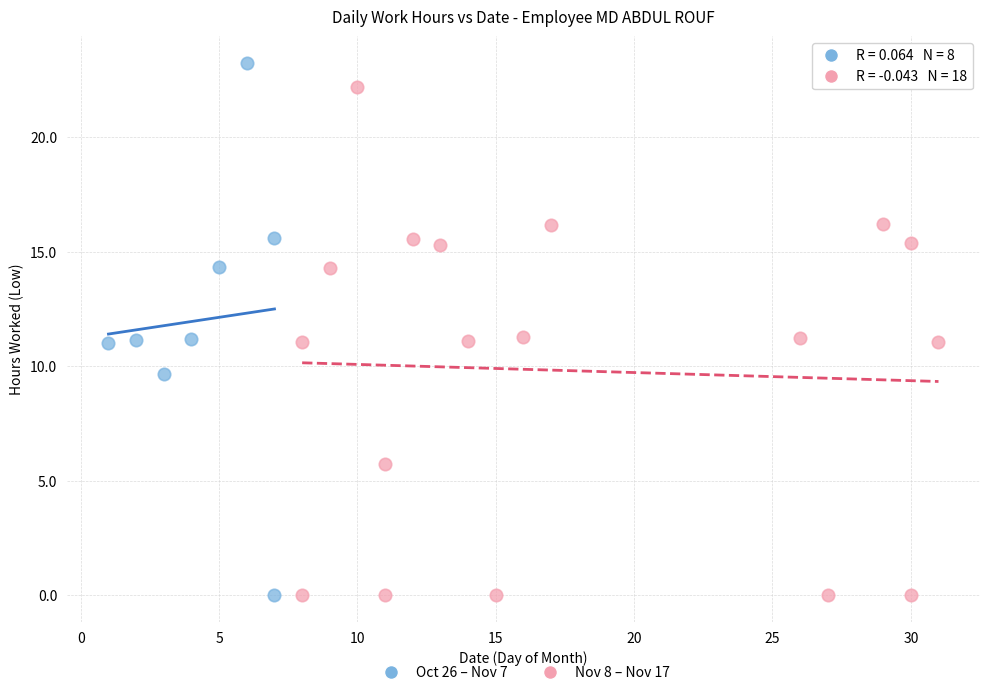

Which series contains the highest Y value?

Oct 26 – Nov 7